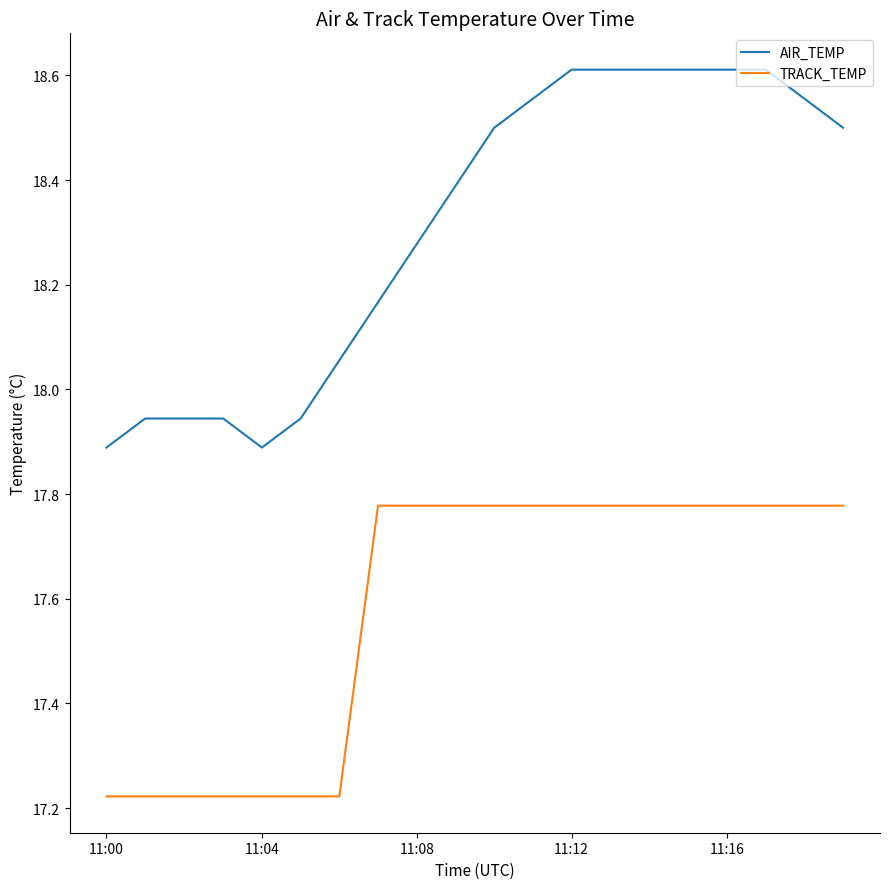

Which series has the largest range (max minus min)?

AIR_TEMP